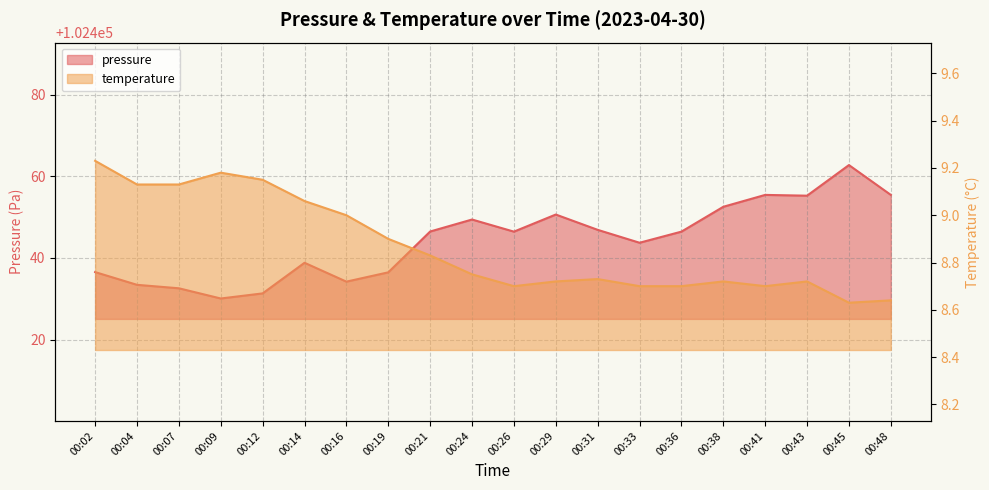

Is it true that pressure equals 102446.4 at 00:26?

True